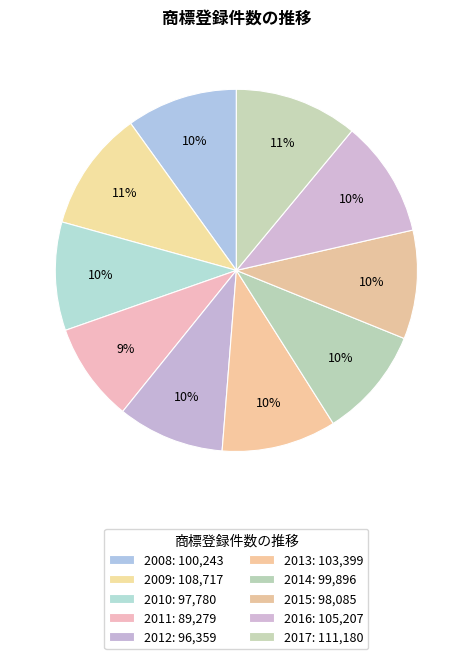

What portion of the pie excludes 2017?

89.0%